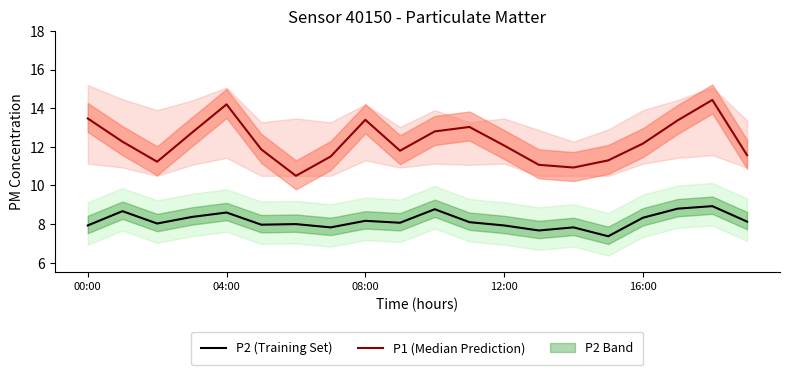

Reading left to right, list all the values displayed in this chart.

P2 (Training Set): 7.9	8.7	8.0	8.4	8.6	8.0	8.0	7.8	8.2	8.1	8.8	8.1	7.9	7.7	7.8	7.4	8.3	8.8	8.9	8.1
P1 (Median Prediction): 13.5	12.3	11.2	12.7	14.2	11.9	10.5	11.5	13.4	11.8	12.8	13.0	12.1	11.1	10.9	11.3	12.2	13.4	14.4	11.6